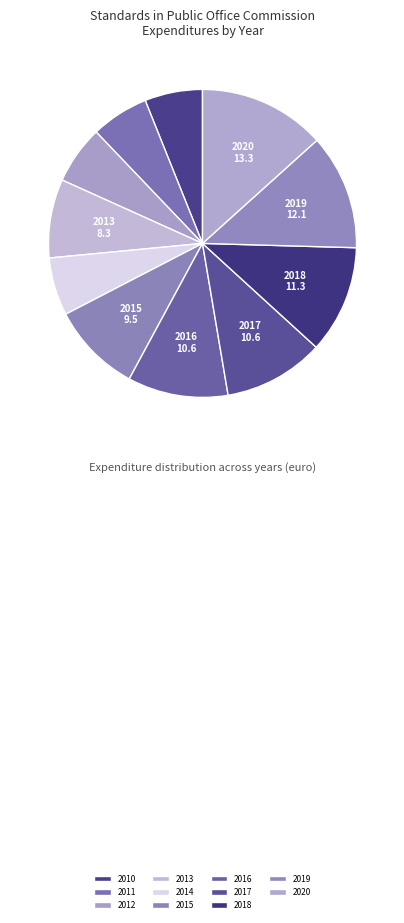

What percentage is the 2016 slice, to the nearest percent?

11%